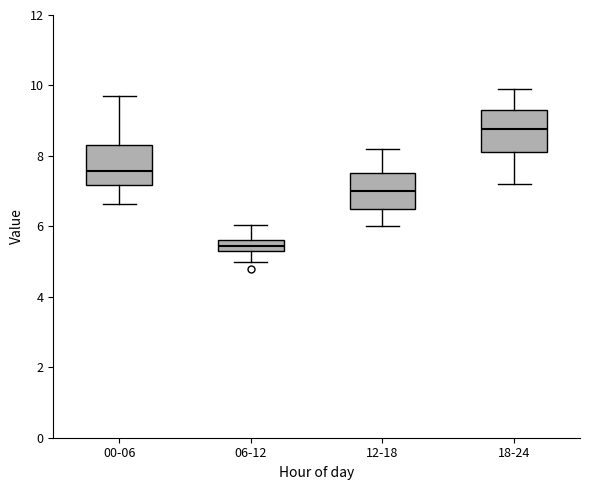

Where does the lower whisker of the box for 12-18 end on the y-axis? The values are not printed on the chart, so give them approximately, as read against the axis.

6.0